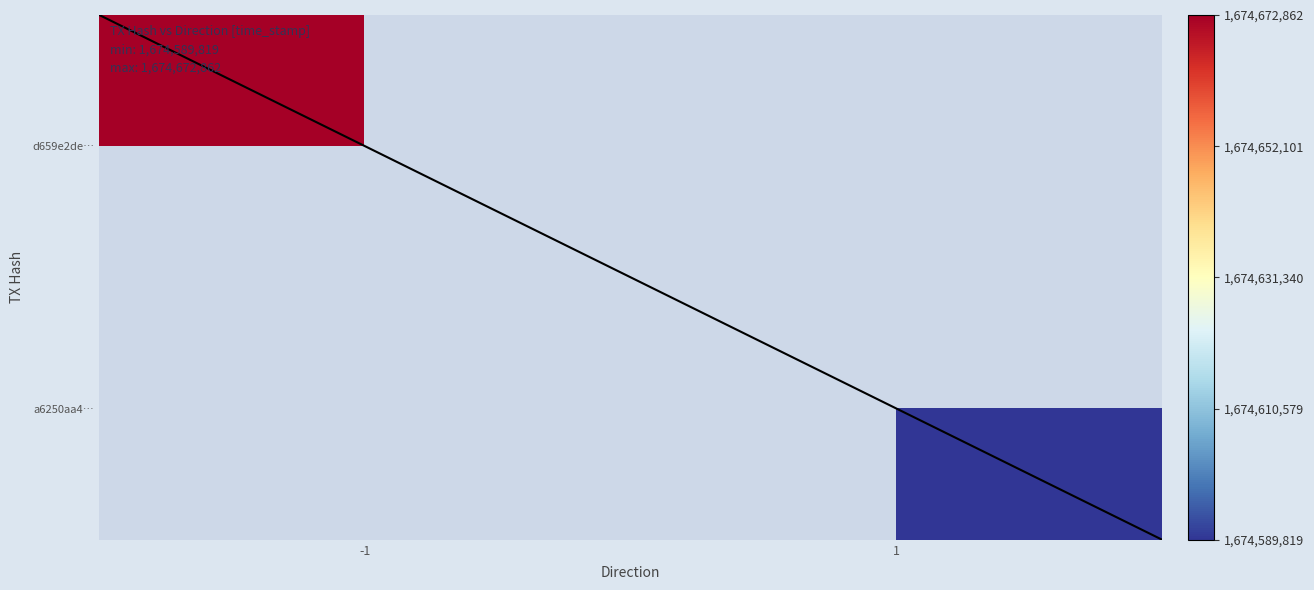

What is the difference between the maximum and minimum values in the d659e2de36add050029e9335e0e0b0269e0a954 series?

1674672863